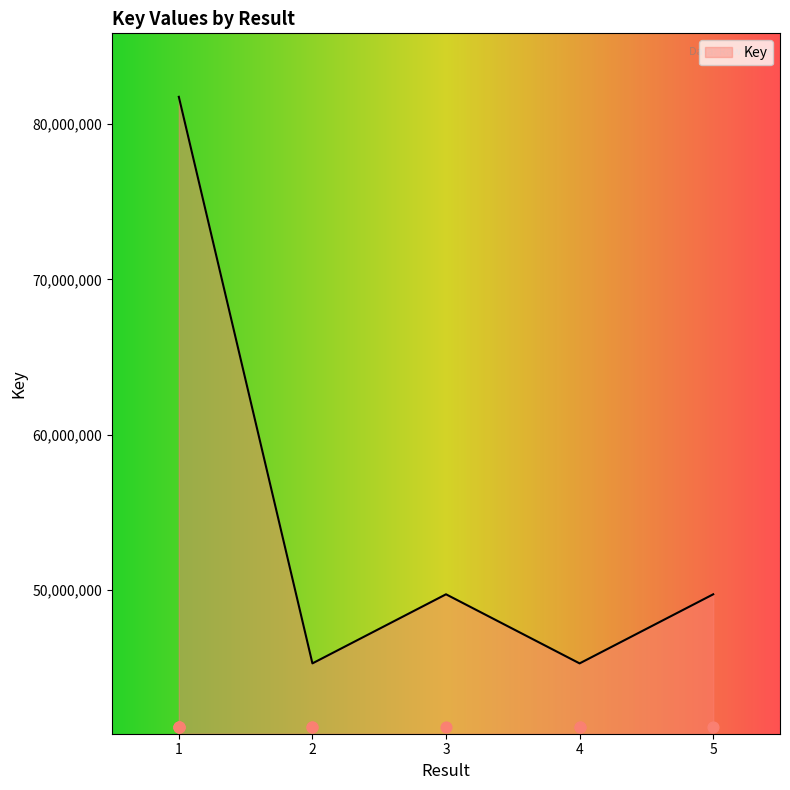

What is the ratio of the value at 1 to the value at 3?

1.6